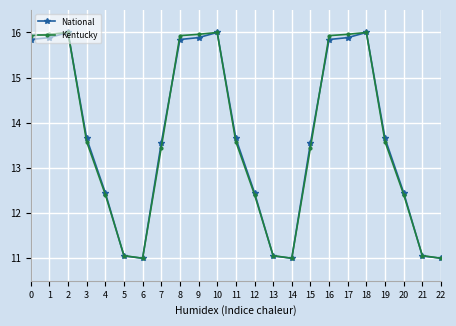

What is the value of the National point at the 17th from the left?

15.8